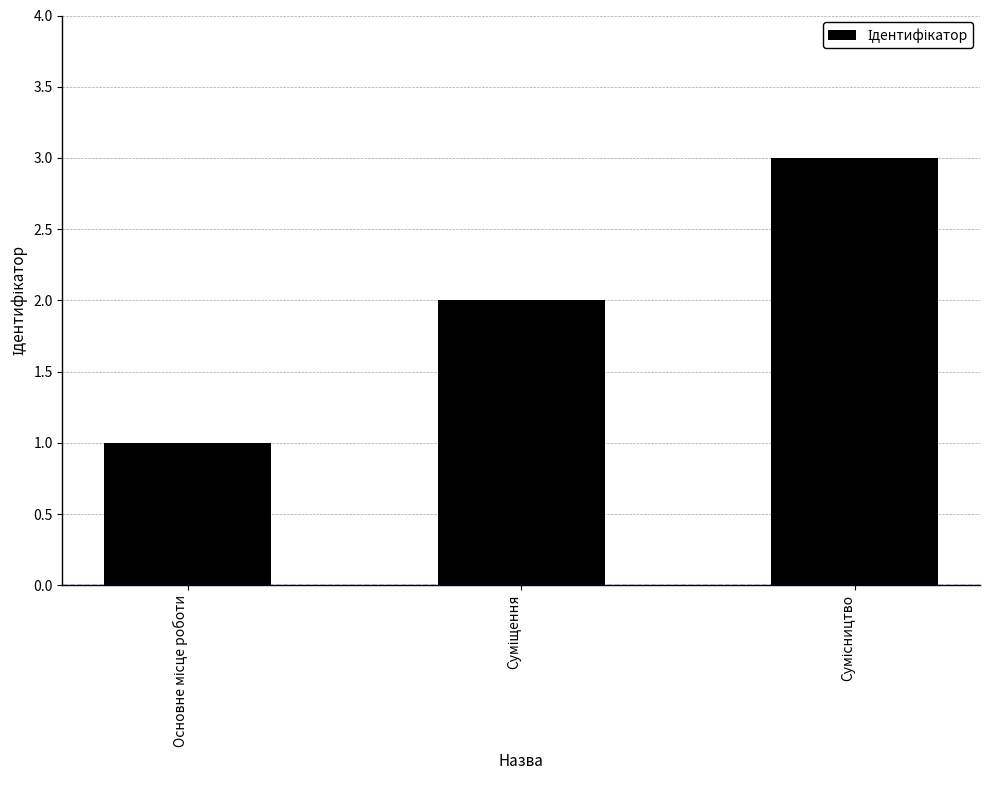

Rank the categories by value from lowest to highest.

Основне місце роботи, Суміщення, Сумісництво